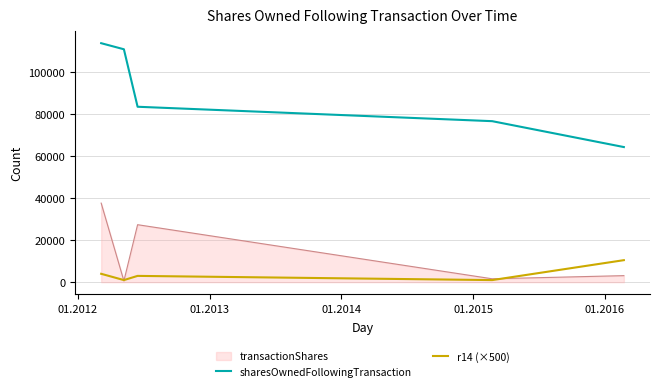

What is the maximum value for sharesOwnedFollowingTransaction?

113953